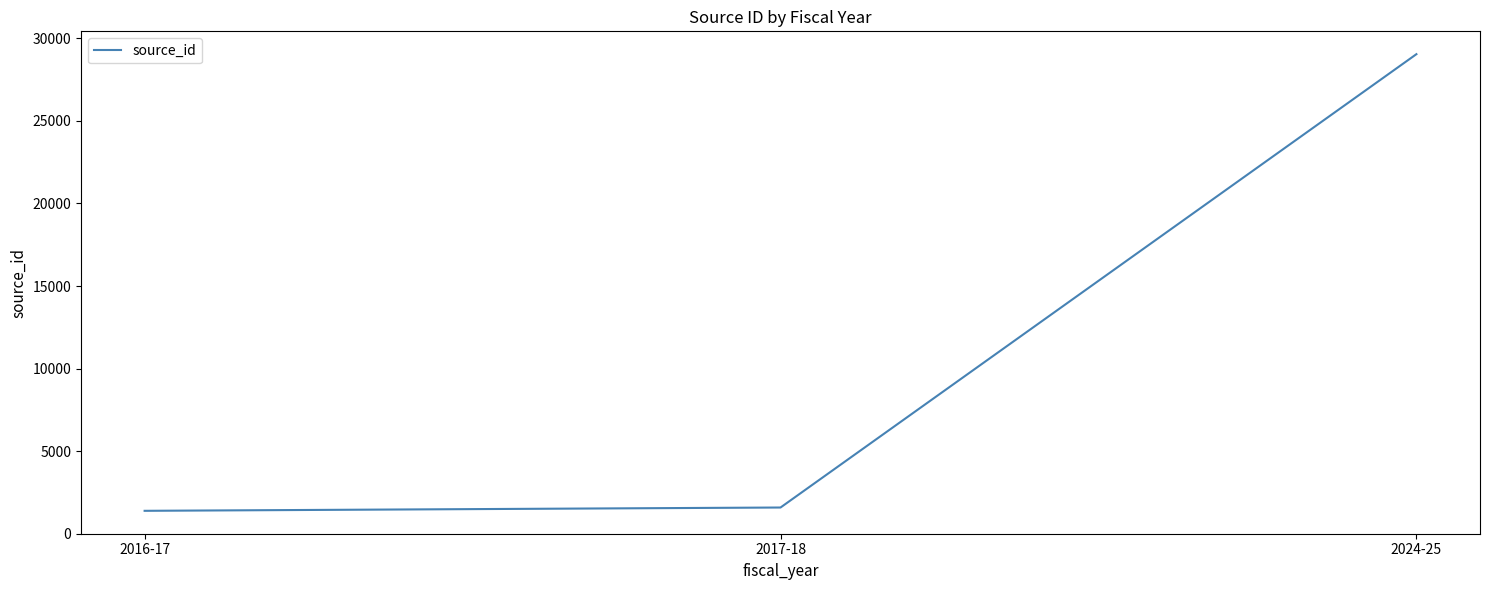

Reading left to right, extract all data points from this chart.

1387	1587	29041